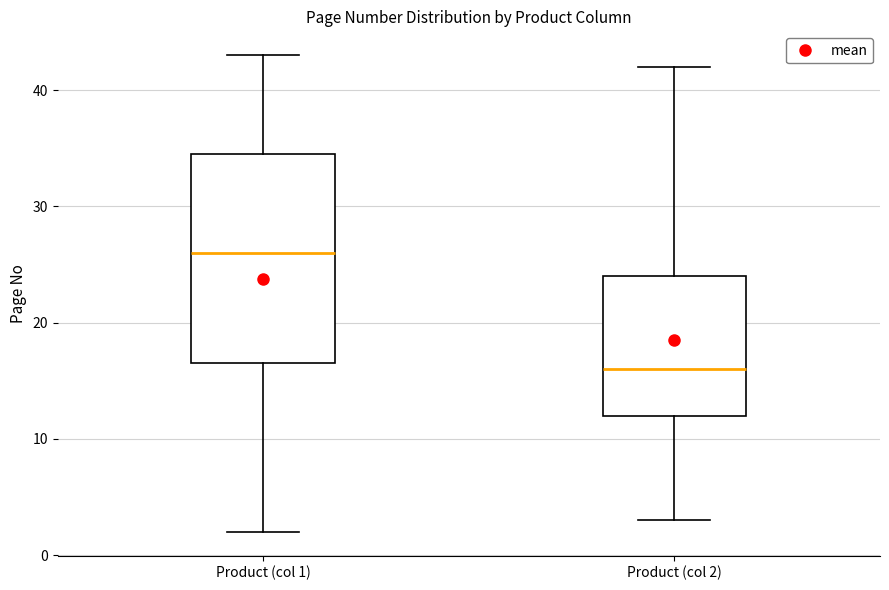

Comparing the boxes themselves (not the whiskers), which one is the tallest?

Product (col 1)